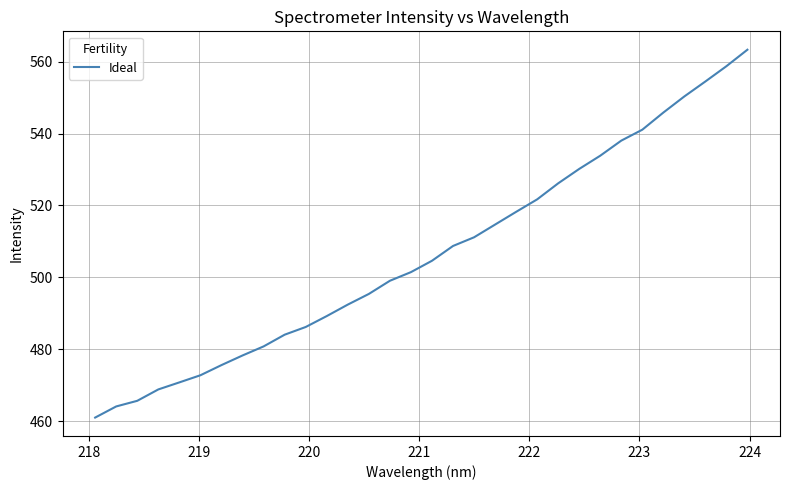

What is the difference between the maximum and minimum values?

102.3